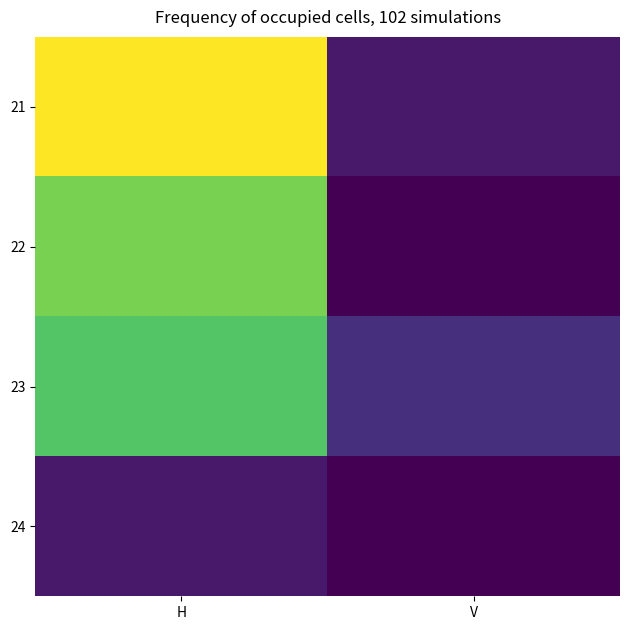

Reading left to right, list all the values displayed in this chart.

21: H=15	V=1
22: H=12	V=0
23: H=11	V=2
24: H=1	V=0